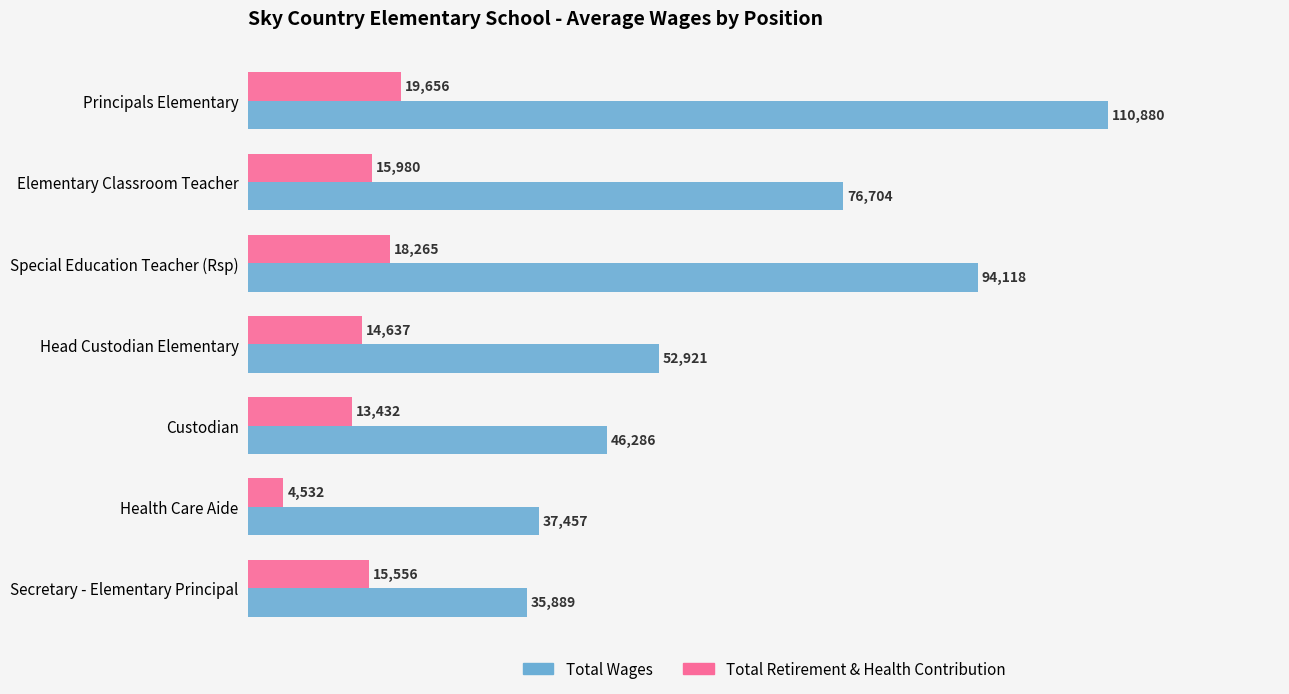

Where is Total Wages nearest to the value 73384?

Elementary Classroom Teacher